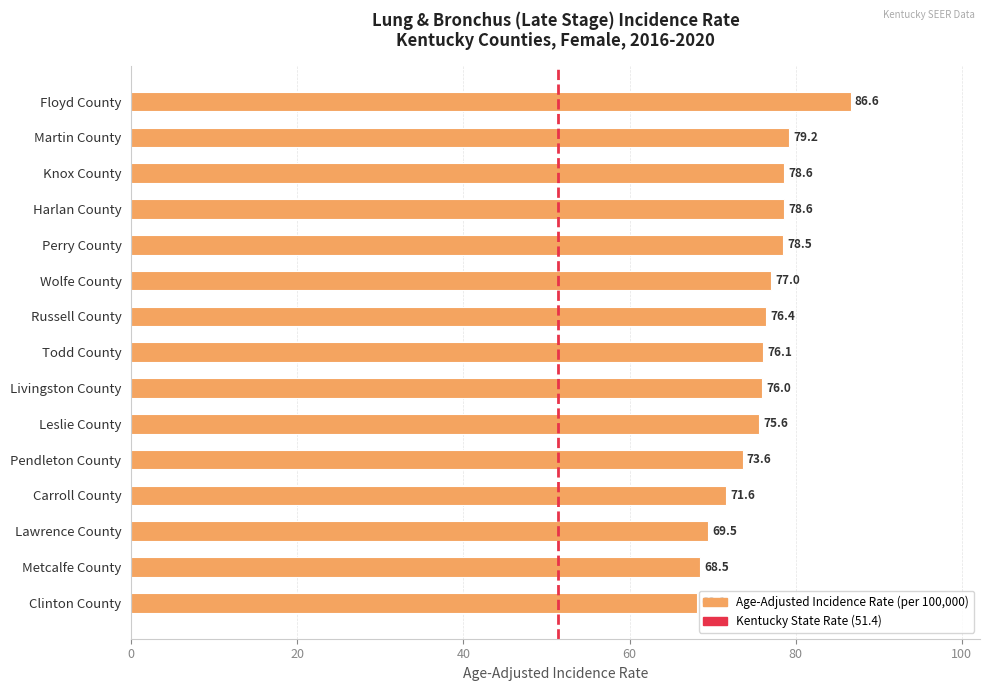

Which label corresponds to the largest value in the chart?

Floyd County